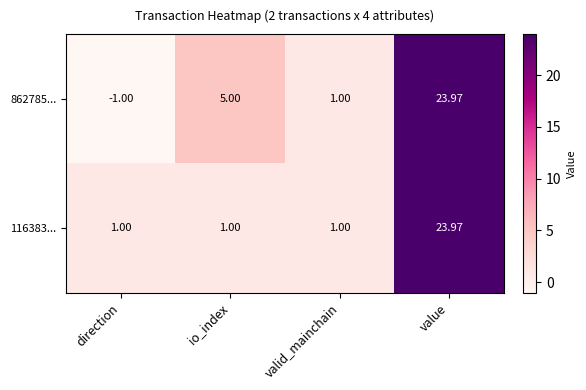

Which label corresponds to the smallest value in the chart?

direction